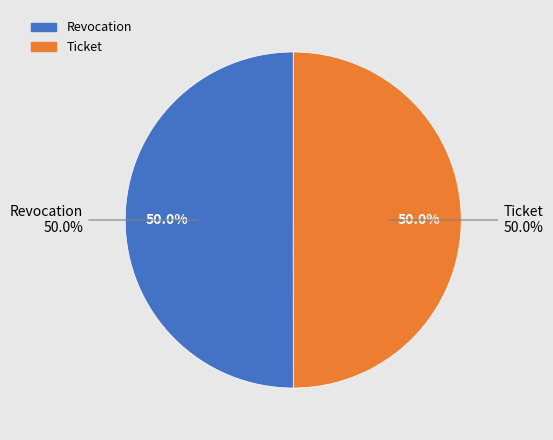

What is the change in value from Revocation to Ticket?

-431595